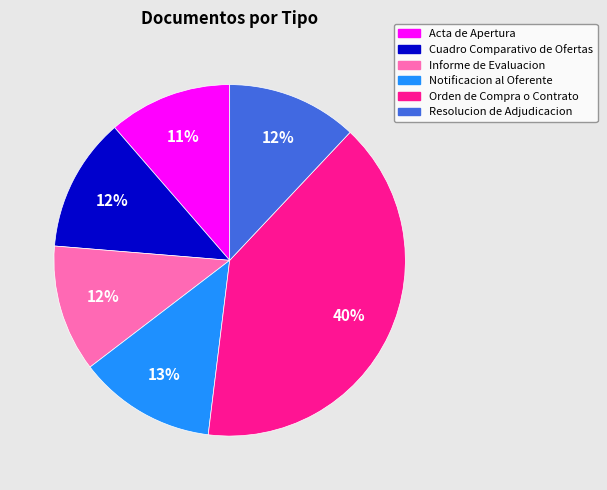

Do Informe de Evaluacion and Resolucion de Adjudicacion together represent more than half of the pie?

No